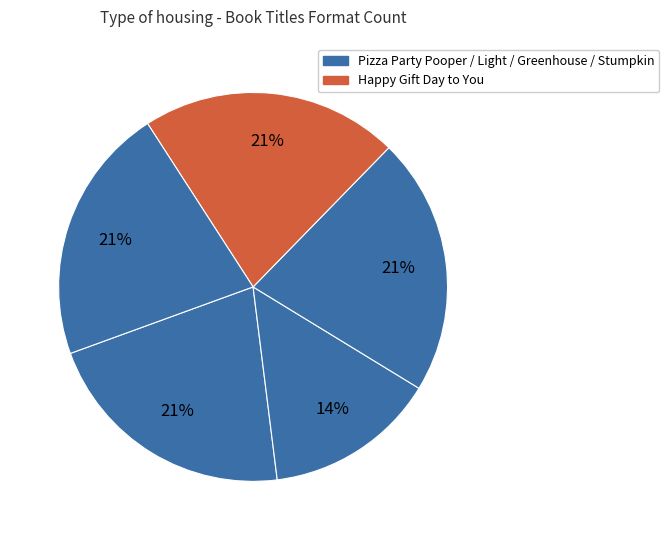

How many slices are in this pie chart?

5